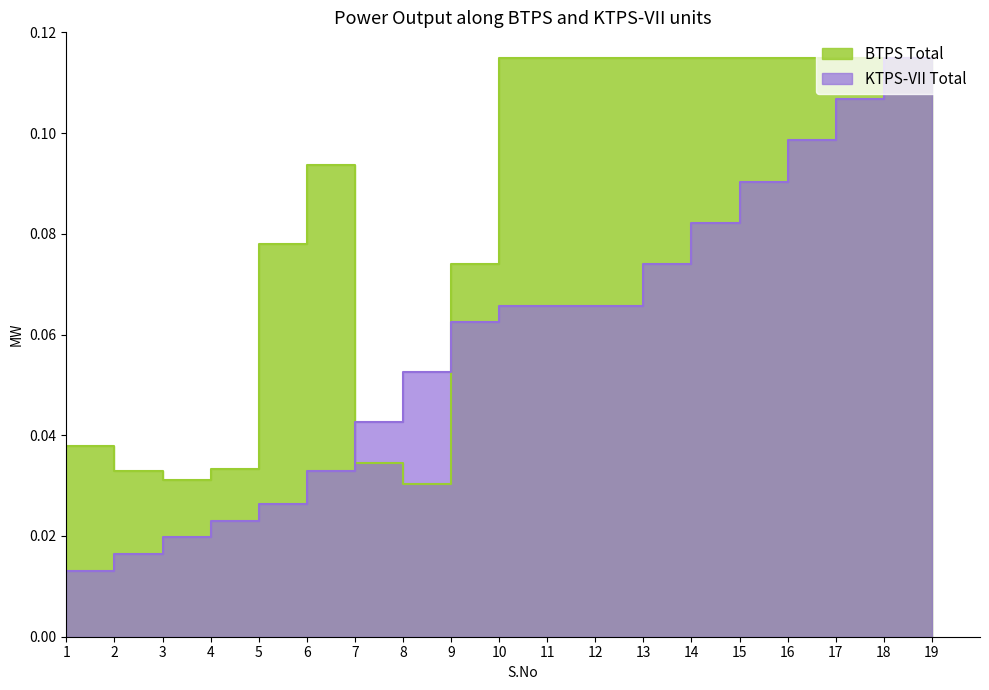

Reading left to right, extract all data points from this chart.

BTPS Total: 0.0	0.0	0.0	0.0	0.1	0.1	0.0	0.0	0.1	0.1	0.1	0.1	0.1	0.1	0.1	0.1	0.1	0.1	0.1
KTPS-VII Total: 0.0	0.0	0.0	0.0	0.0	0.0	0.0	0.1	0.1	0.1	0.1	0.1	0.1	0.1	0.1	0.1	0.1	0.1	0.1